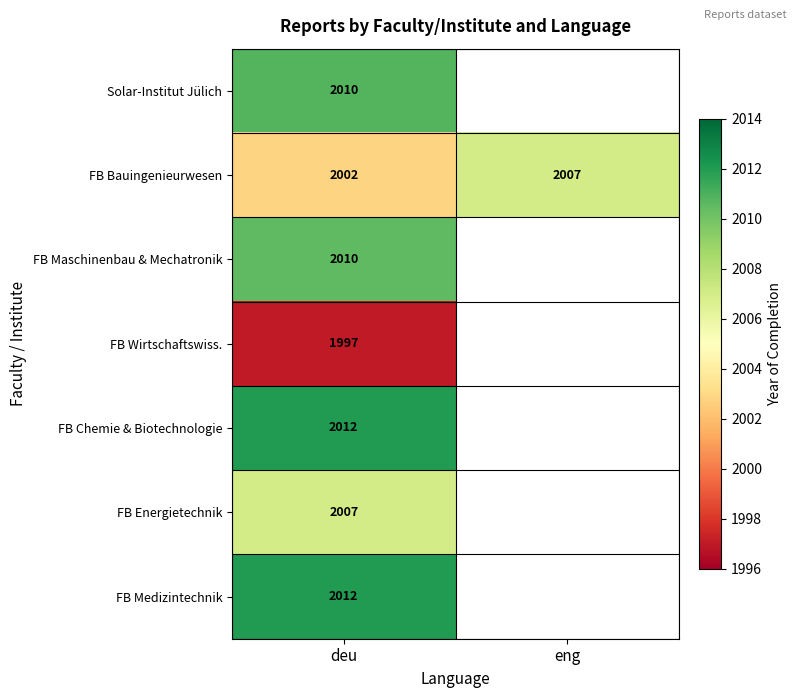

Rank the categories by FB Bauingenieurwesen value from highest to lowest.

eng, deu